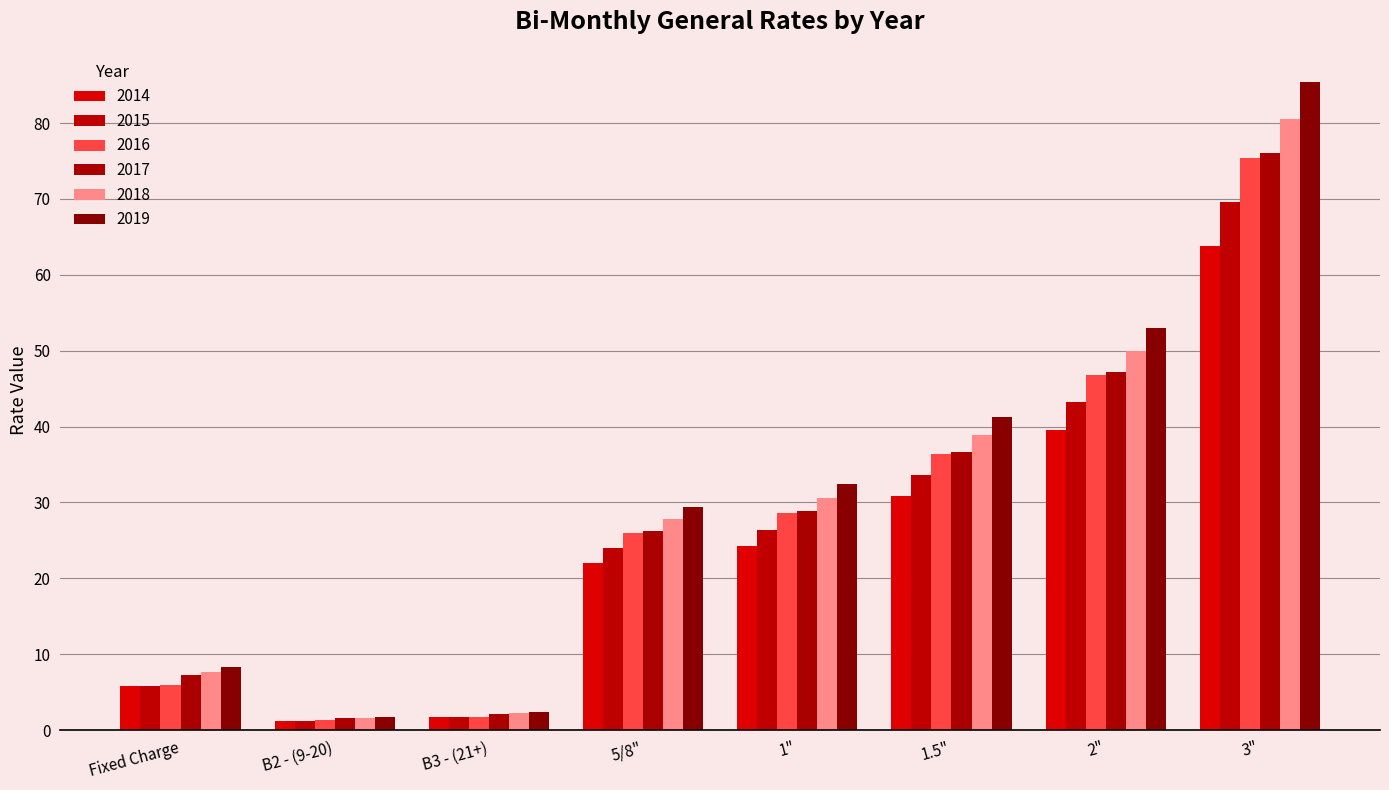

At how many categories does at least one series exceed 55?

1